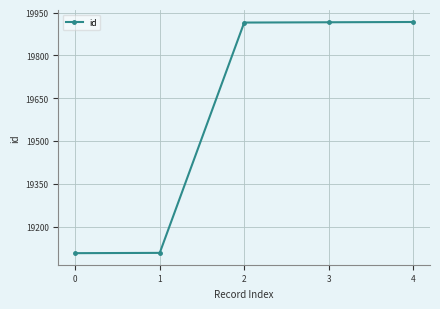

What is the smallest value displayed?

19107